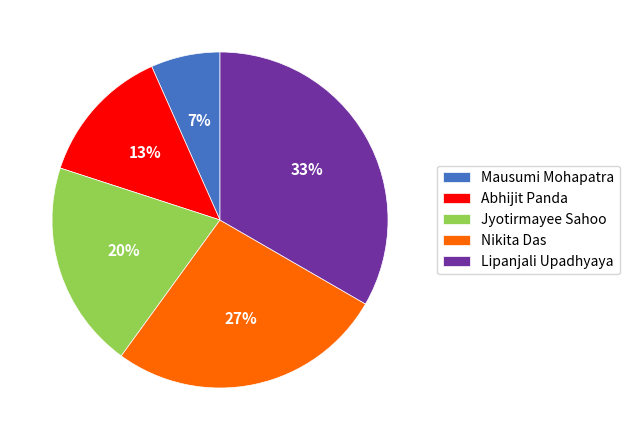

Rank the categories by value from highest to lowest.

Lipanjali Upadhyaya, Nikita Das, Jyotirmayee Sahoo, Abhijit Panda, Mausumi Mohapatra